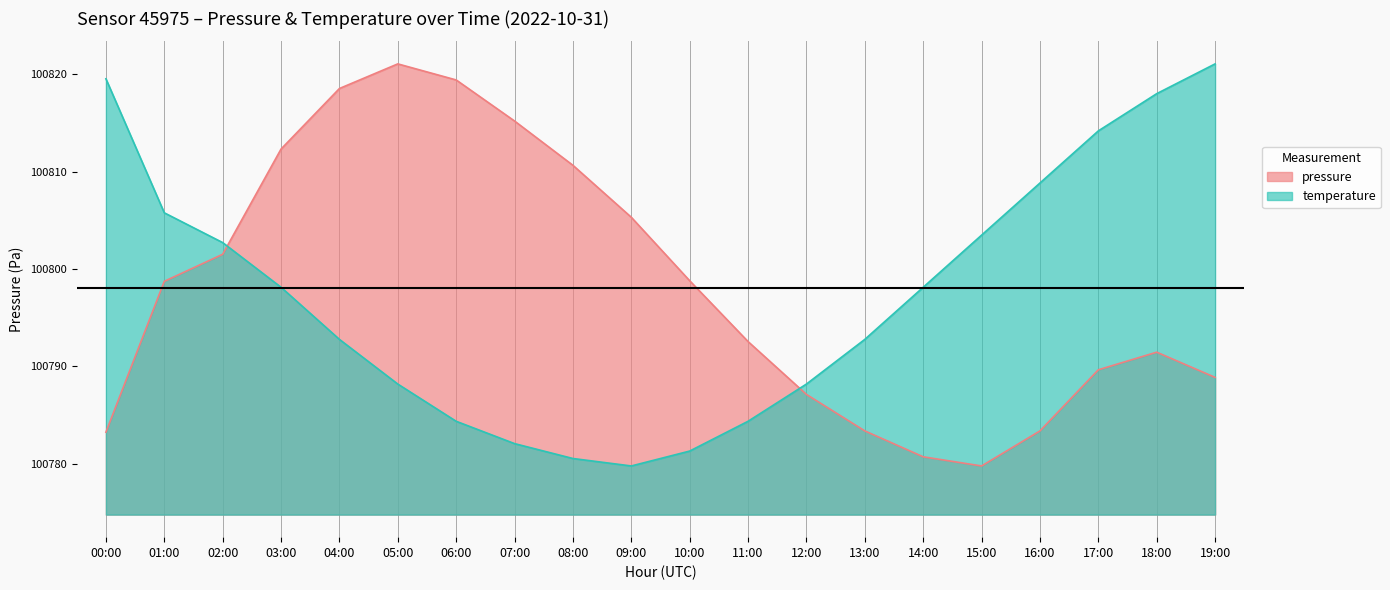

In temperature, how many points are lower than both neighbors (excluding endpoints)?

1